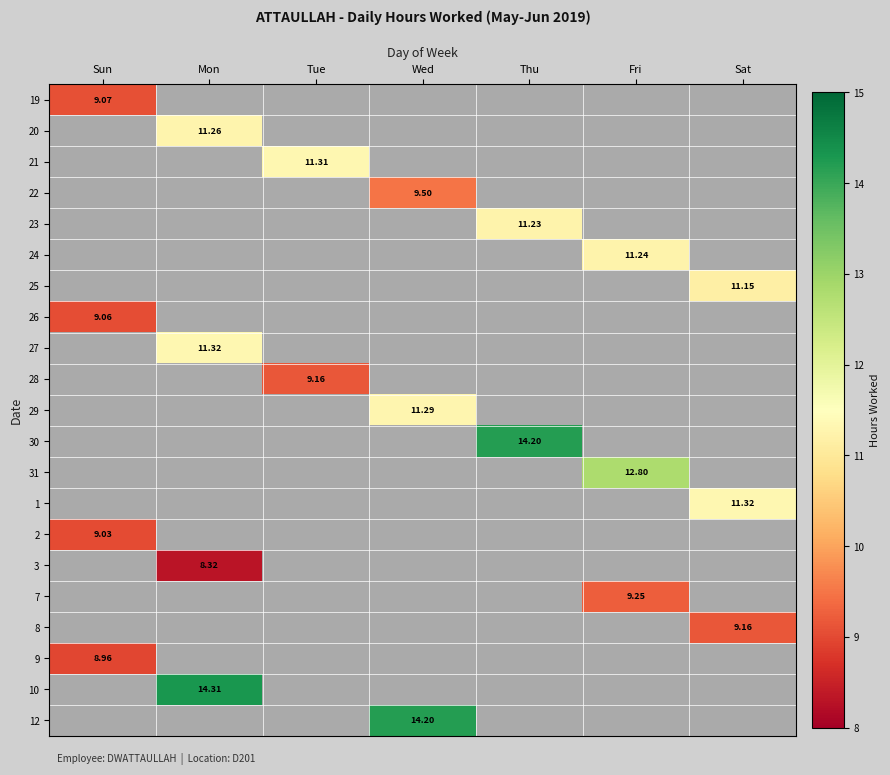

What is the smallest value displayed?

8.3